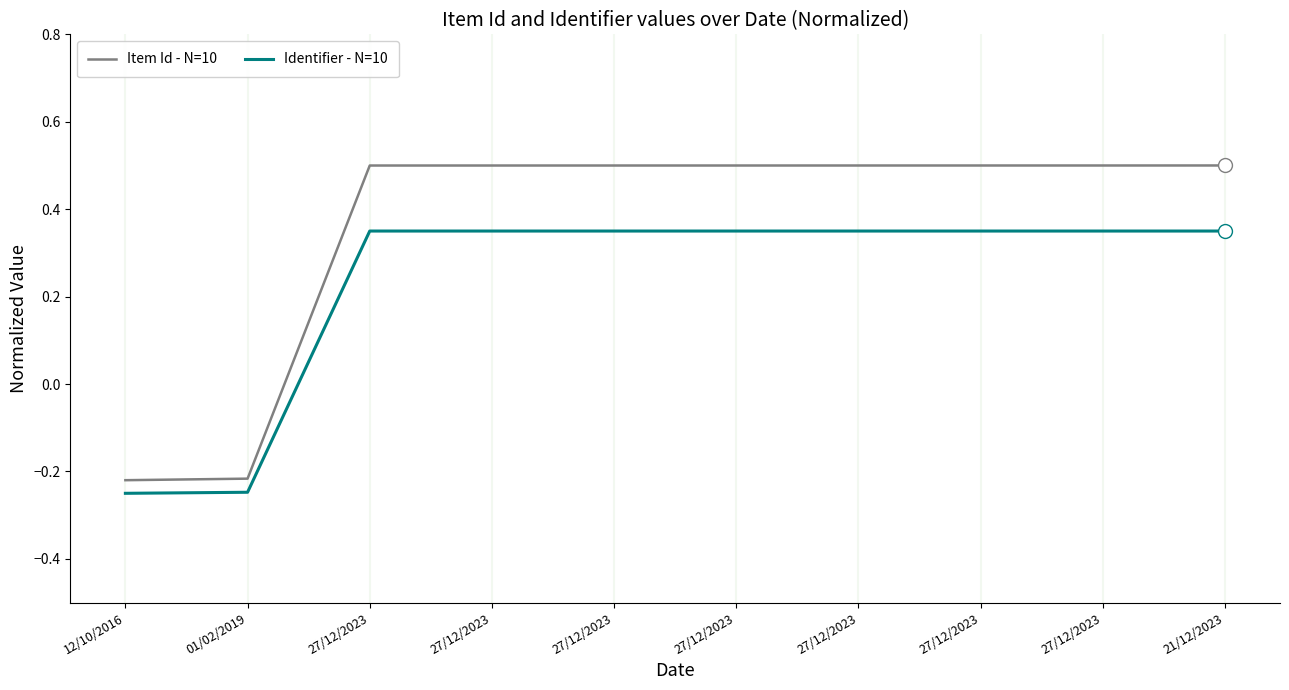

What is the sum of the Item Id - N=10 values at 27/12/2023 and 27/12/2023?

1.0